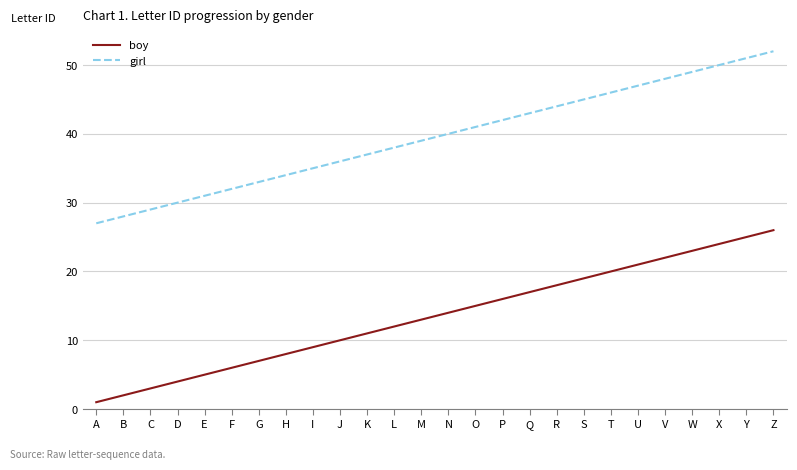

At which category is the sum across all series the highest?

Z